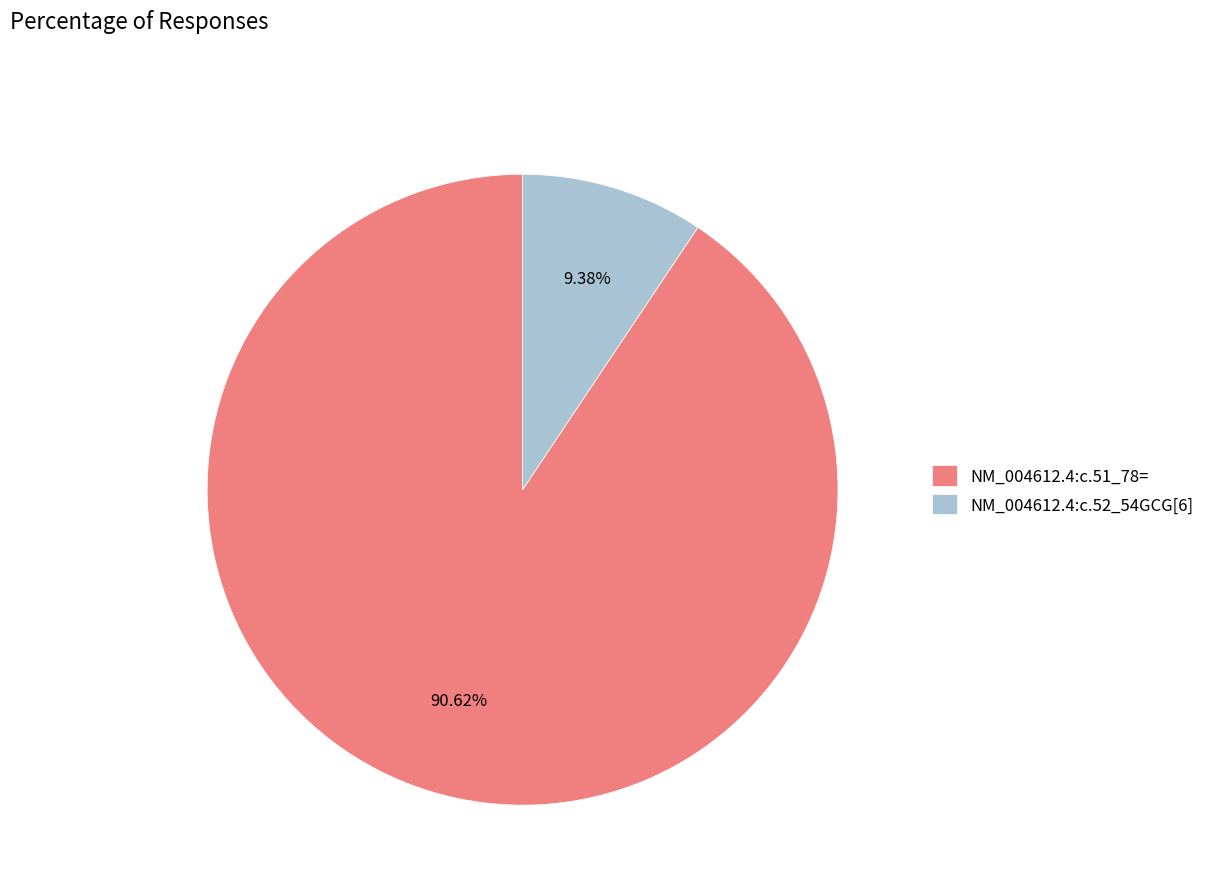

Rank the categories by value from lowest to highest.

NM_004612.4:c.52_54GCG[6], NM_004612.4:c.51_78=